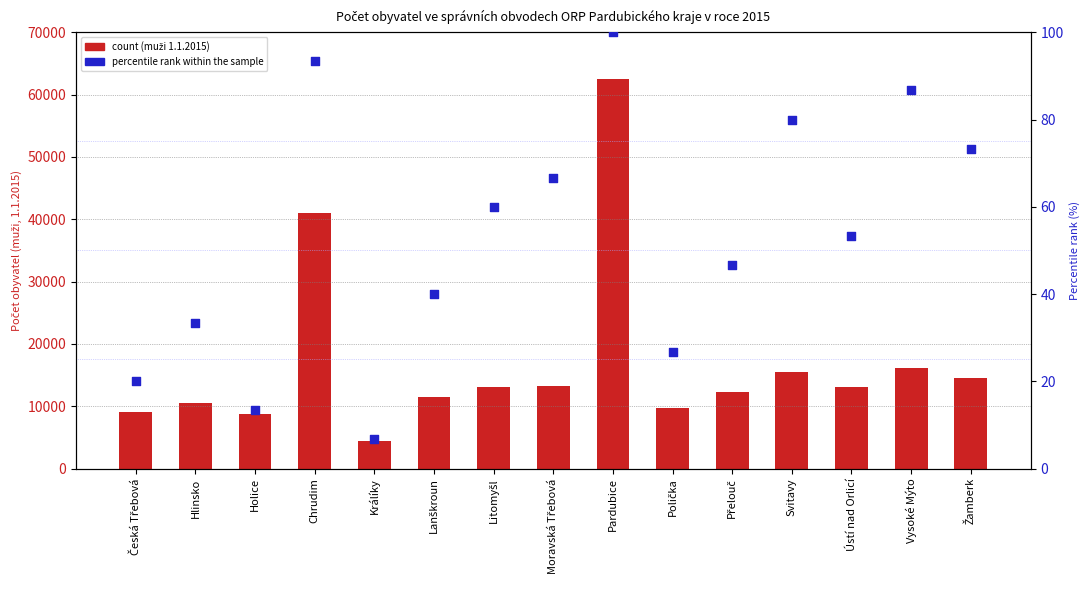

Which series reaches the minimum Y coordinate?

percentile rank within the sample